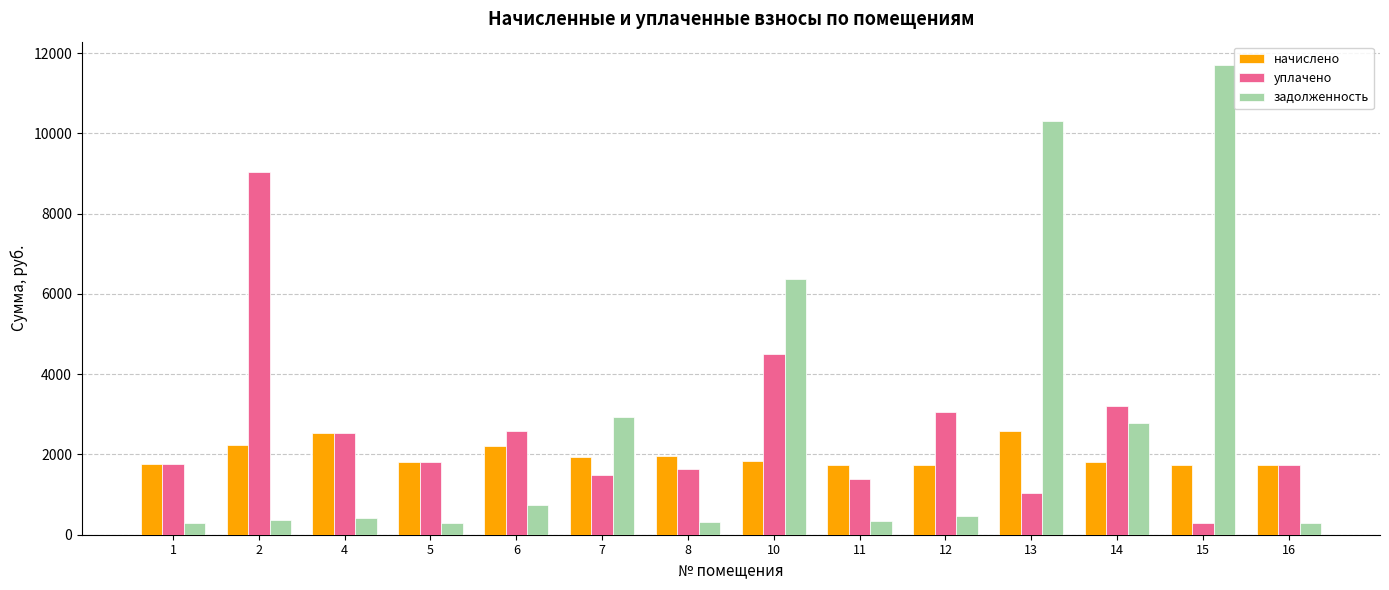

True or false: начислено has a value of 1745.3 at 11.

True